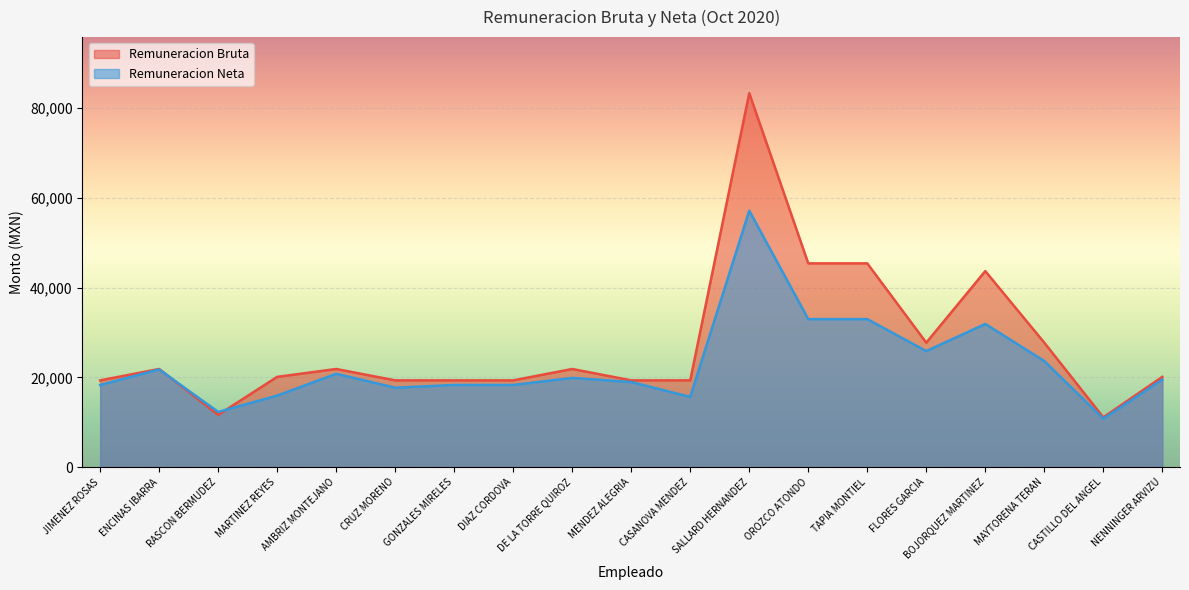

Rank the categories by Remuneracion Neta value from highest to lowest.

SALLARD HERNANDEZ, OROZCO ATONDO, TAPIA MONTIEL, BOJORQUEZ MARTINEZ, FLORES GARCIA, MAYTORENA TERAN, ENCINAS IBARRA, AMBRIZ MONTEJANO, DE LA TORRE QUIROZ, NENNINGER ARVIZU, MENDEZ ALEGRIA, JIMENEZ ROSAS, GONZALES MIRELES, DIAZ CORDOVA, CRUZ MORENO, MARTINEZ REYES, CASANOVA MENDEZ, RASCON BERMUDEZ, CASTILLO DEL ANGEL